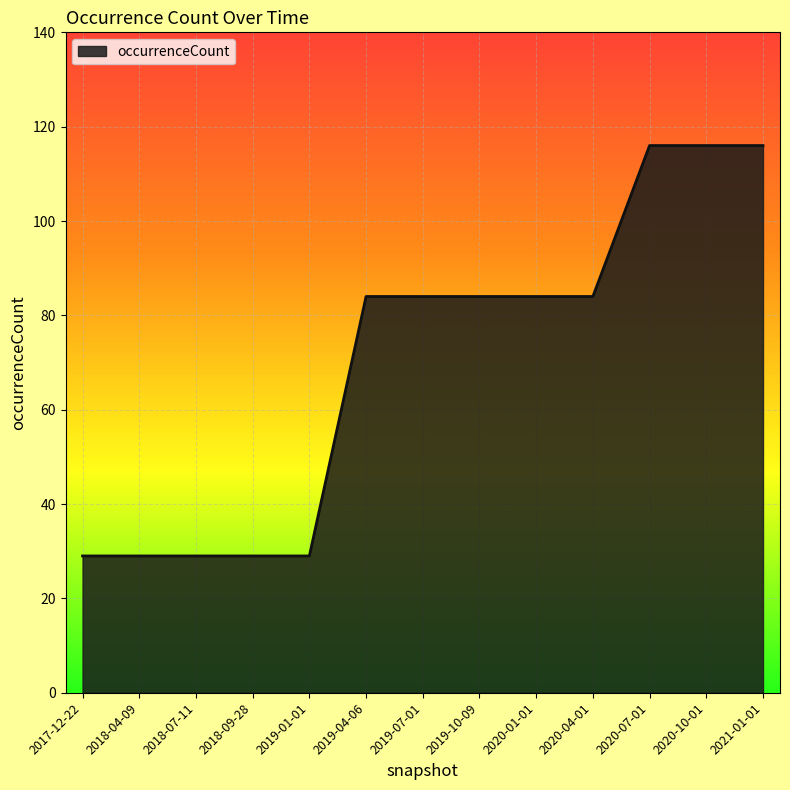

What position from the right is 2018-07-11?

11